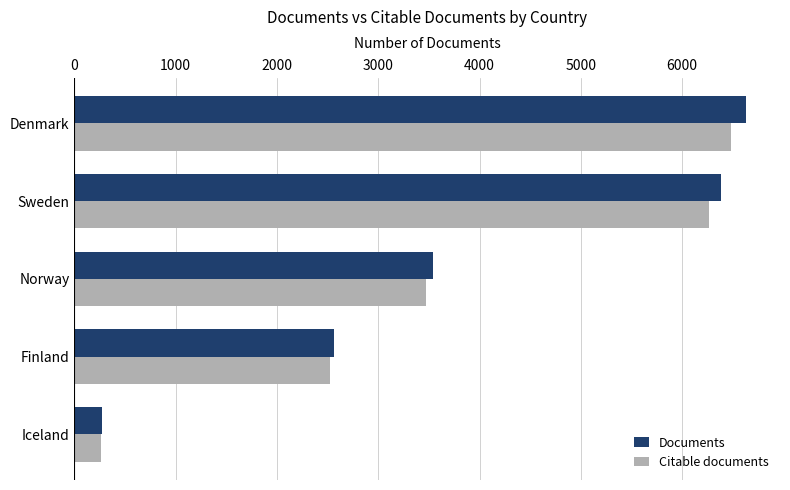

What is the difference between the maximum and minimum values in the Documents series?

6366